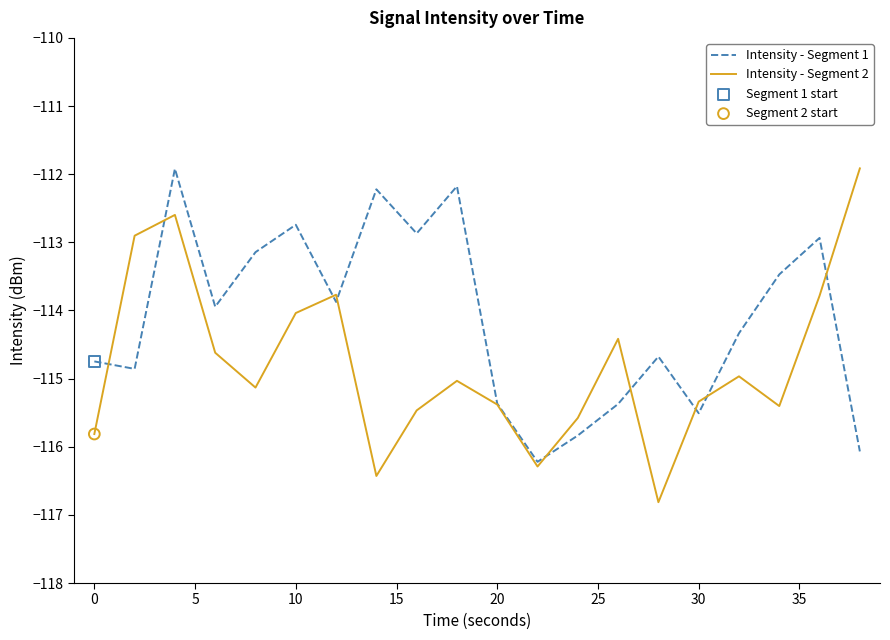

What is the minimum value for Intensity - Segment 1?

-116.2